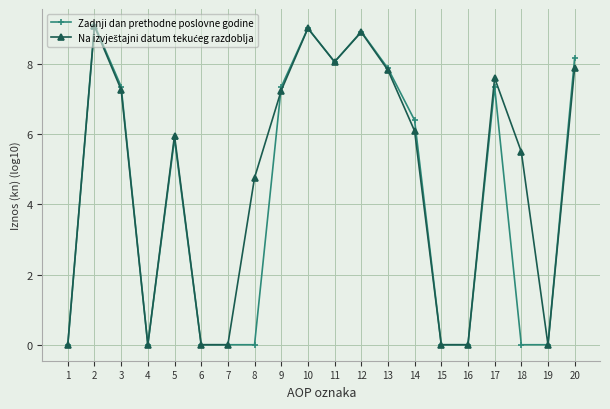

What is the greatest value displayed?

9.1